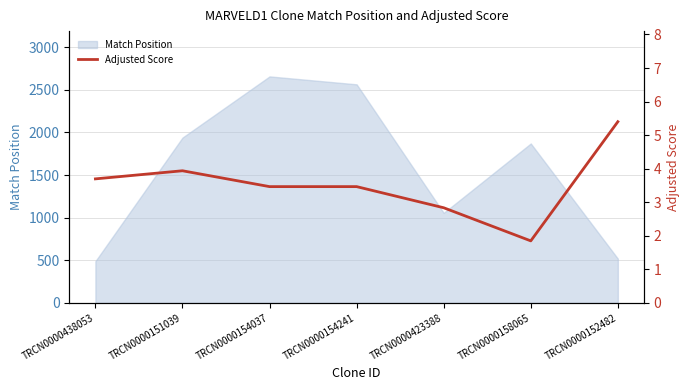

What is the greatest value displayed?

5.4